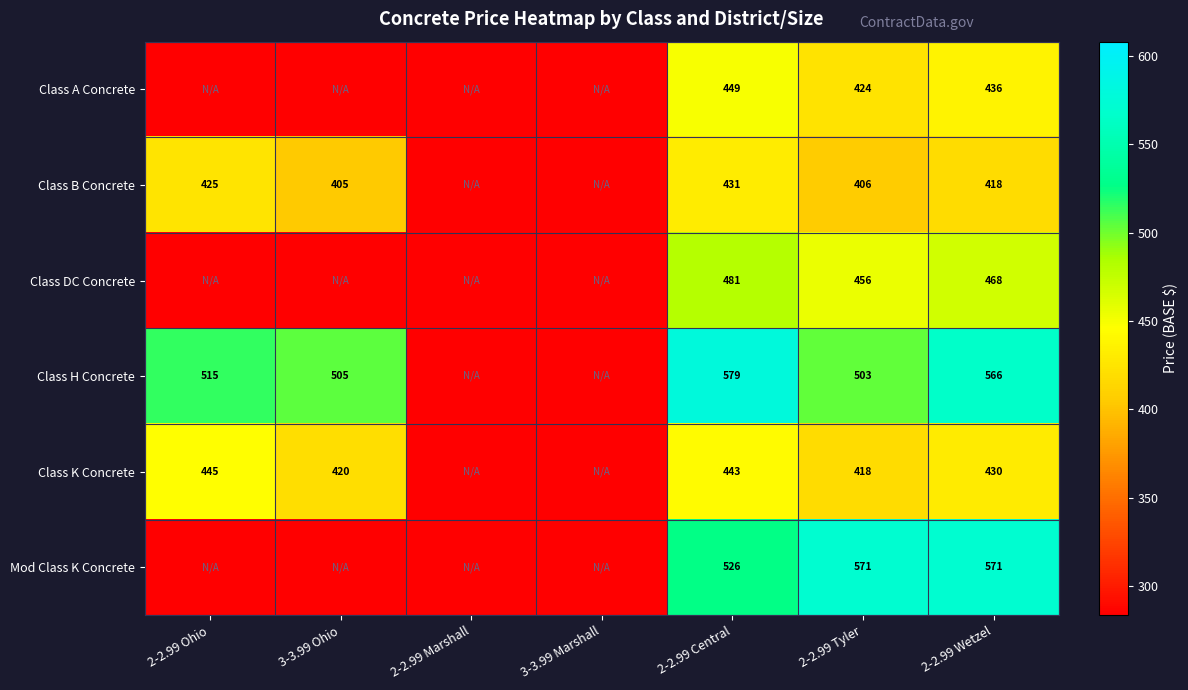

At how many categories does at least one series exceed 308?

5